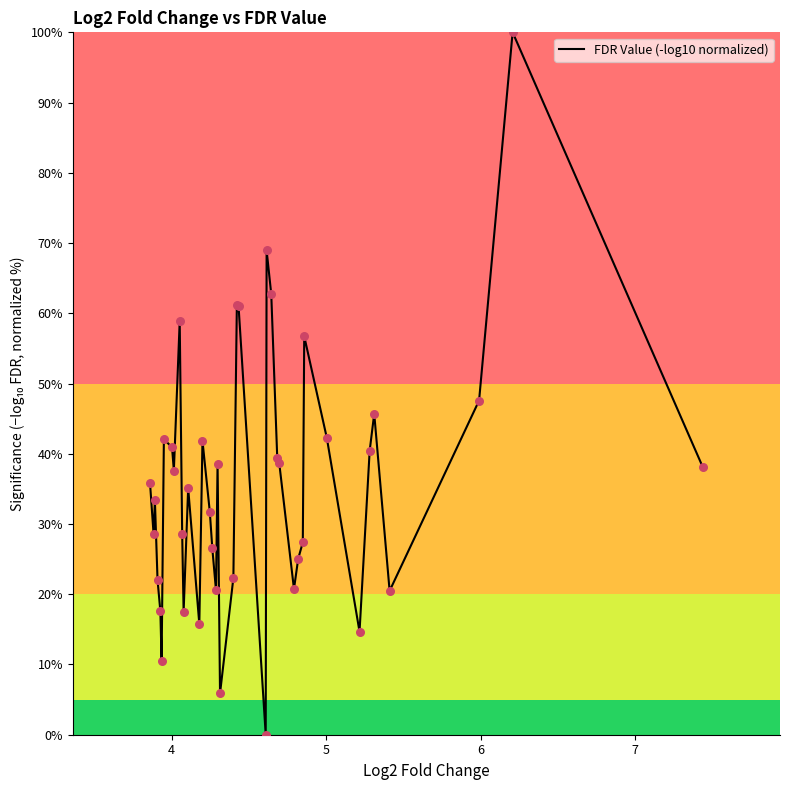

What is the greatest value displayed?

100.0